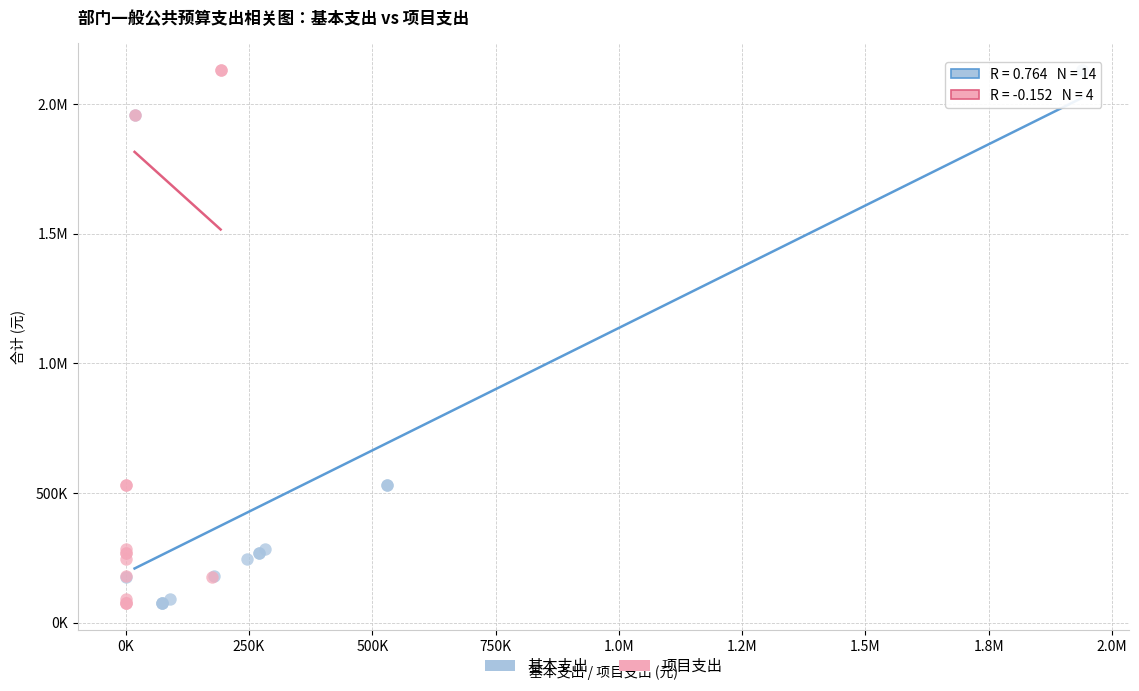

What are all the series names shown in the legend?

基本支出, 项目支出